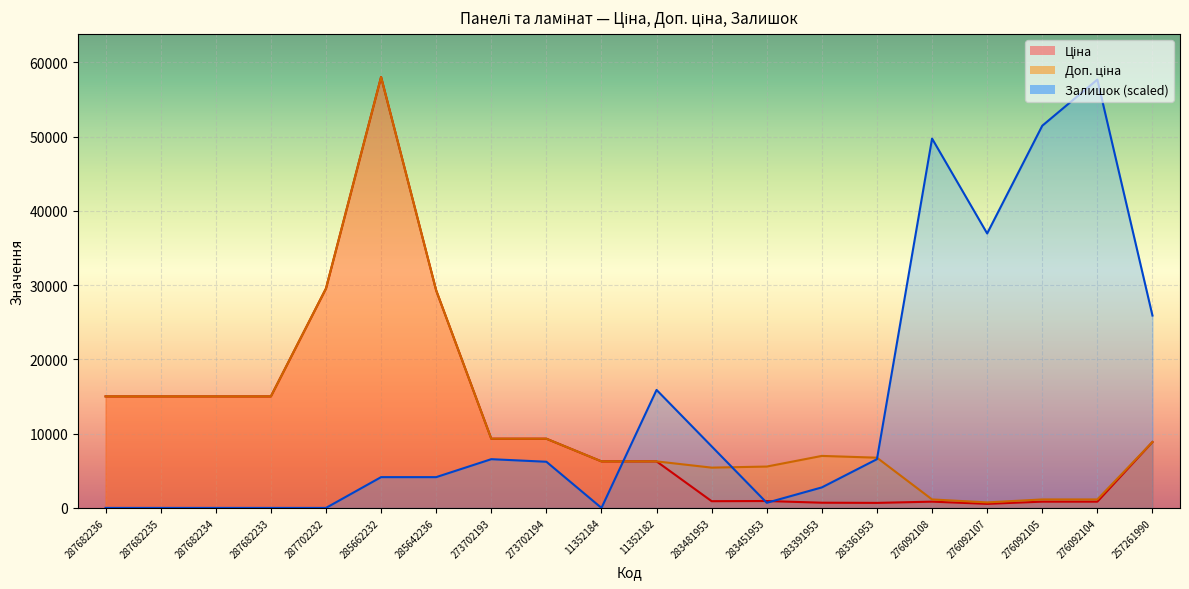

True or false: Ціна has a value of 9321.4 at 273702193.

True